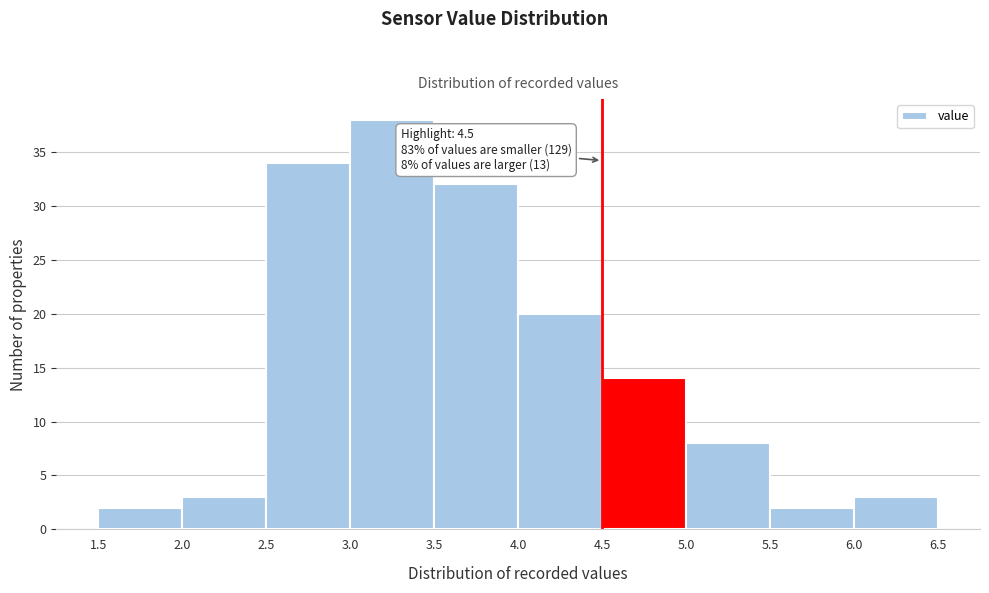

Which range on the x-axis has the tallest bar?

3.0 to 3.5